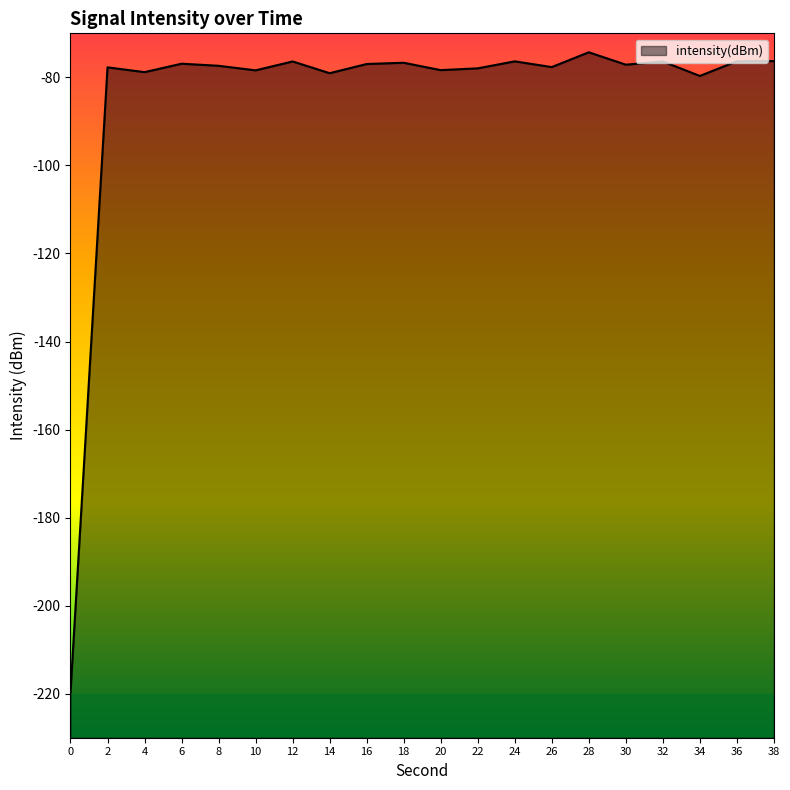

How many points are lower than both their immediate neighbors (excluding endpoints)?

7